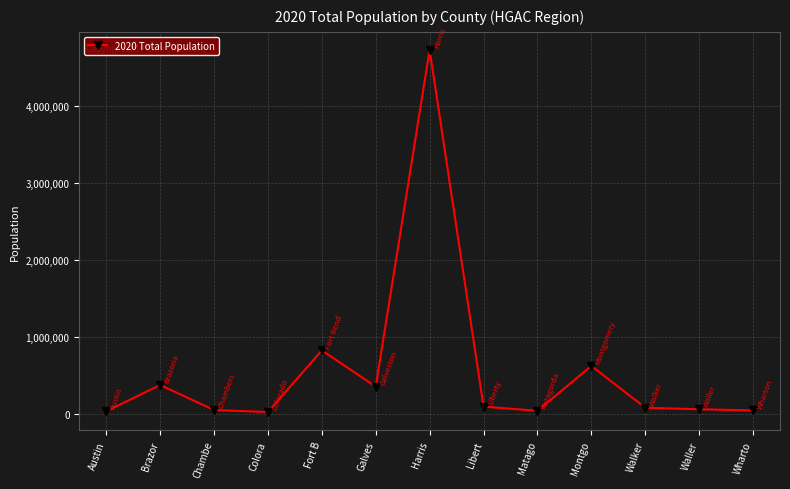

True or false: there are more than 0 points higher than both neighbors.

True